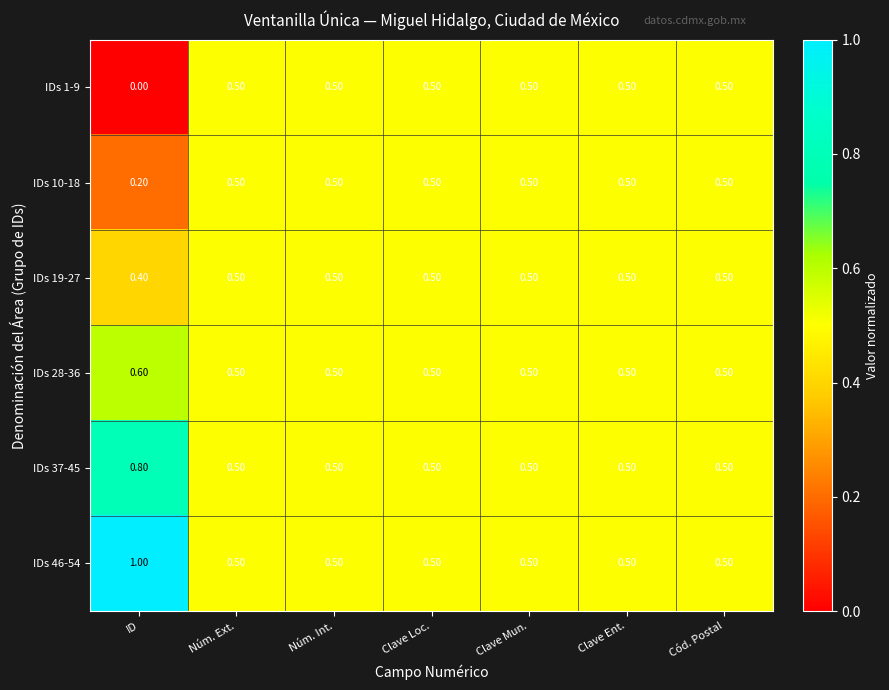

Which series has the largest total across all categories?

IDs 46-54